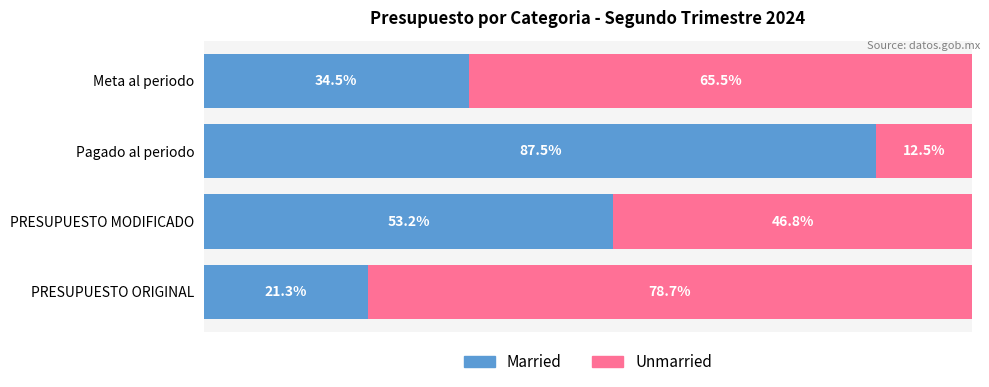

At which label does Married reach its peak?

Pagado al periodo